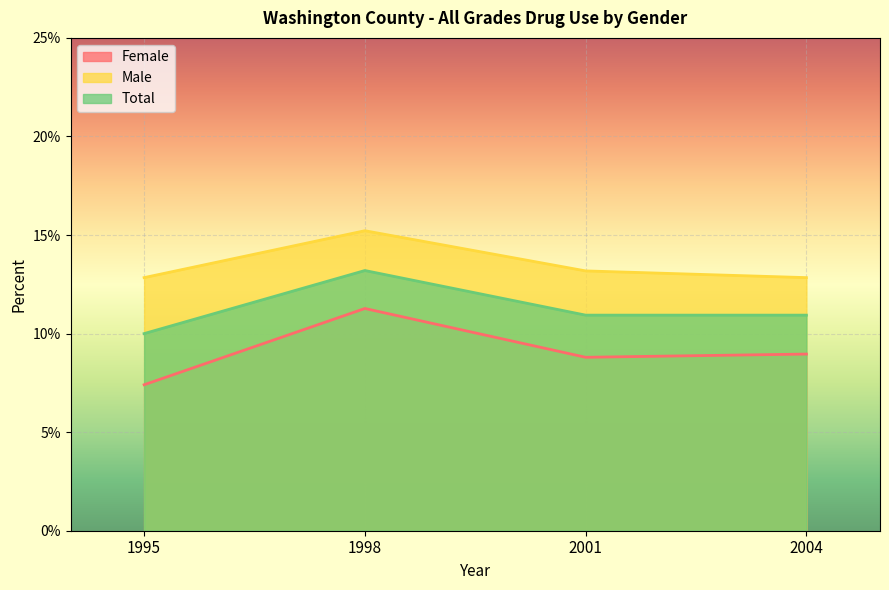

What is the maximum value for Total?

0.1